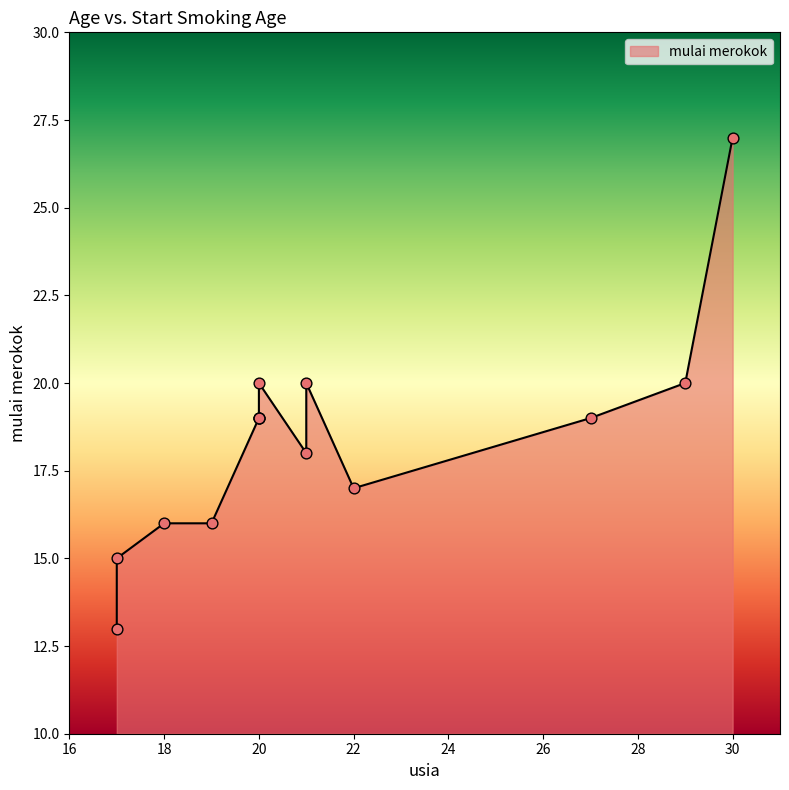

Which has a higher value, 21 or 22?

21